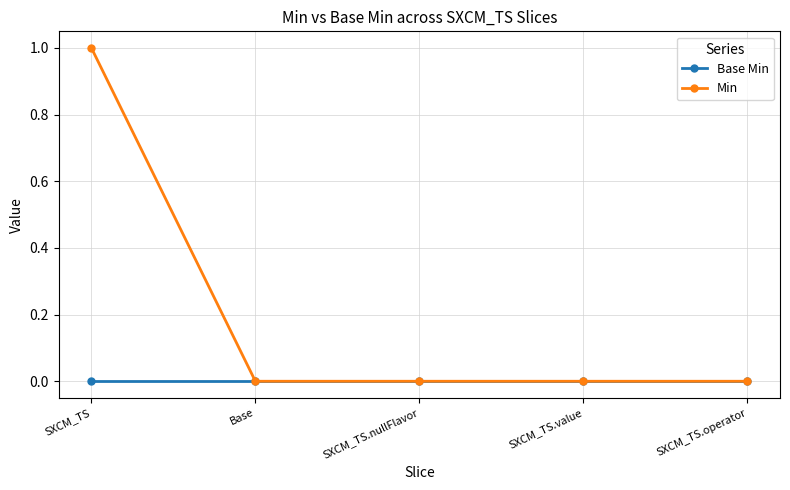

How many series are shown in this chart?

2